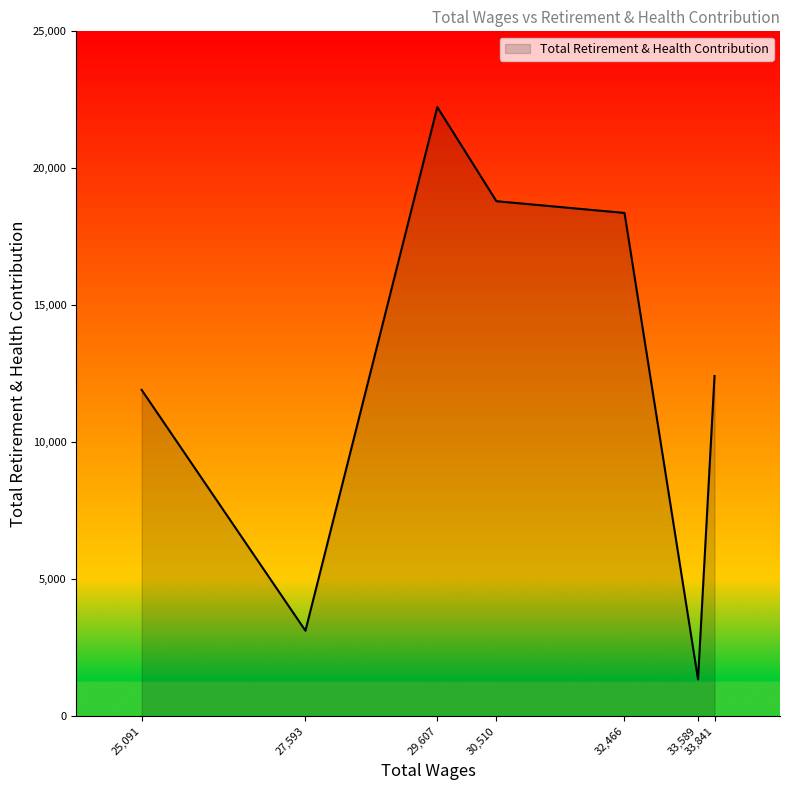

Does the chart display data point markers on the line(s)?

No